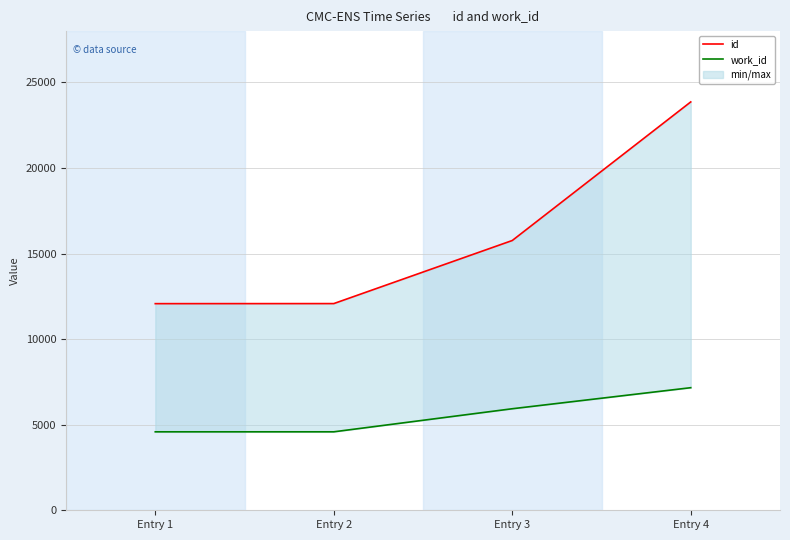

Where does the work_id series first go above 5933?

Entry 4